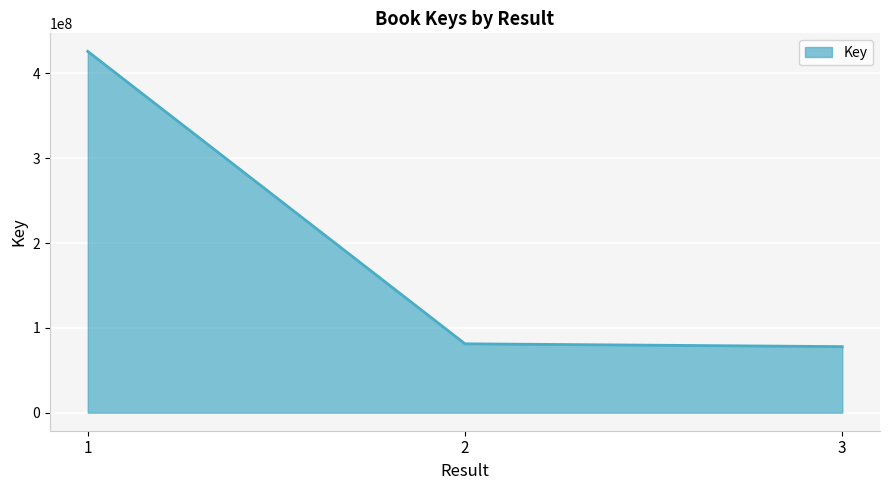

What is the greatest value displayed?

425928477